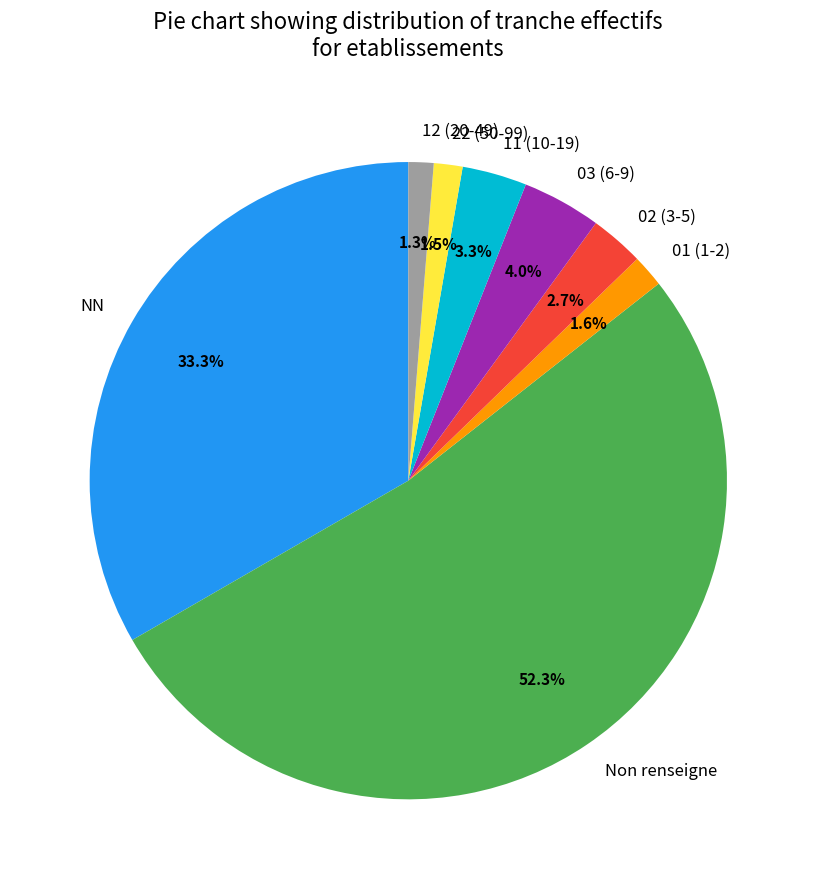

Approximately how many times larger is the value at 12 (20-49) compared to 11 (10-19)?

0.4